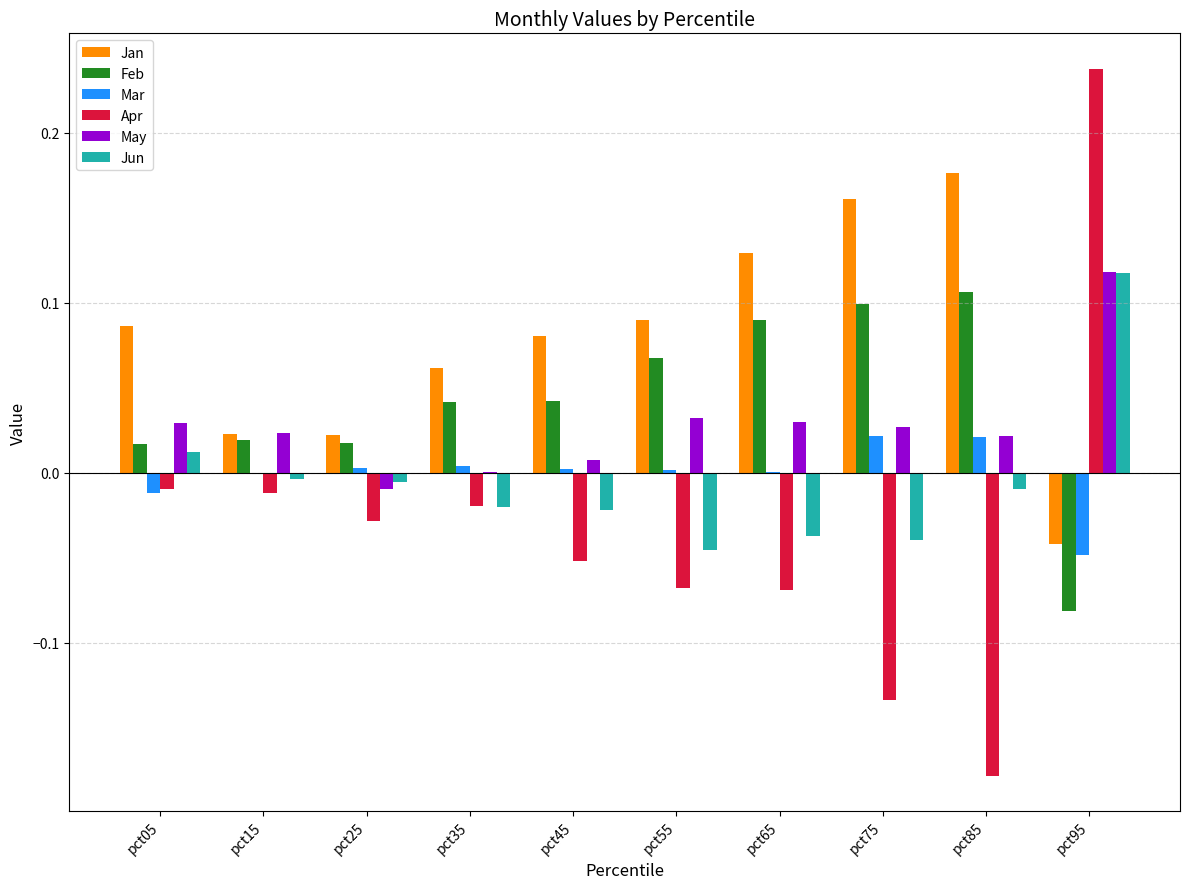

At which category is the sum across all series the highest?

pct95